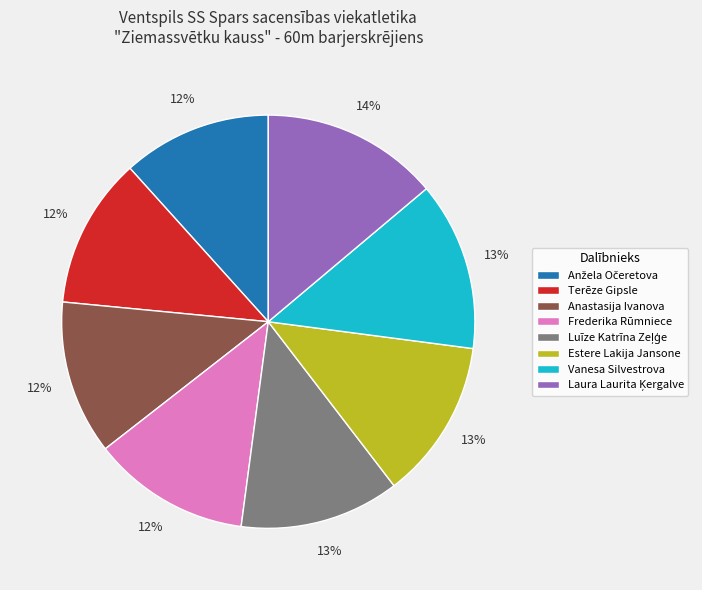

Is the sum of Vanesa Silvestrova and Anastasija Ivanova greater than half?

No